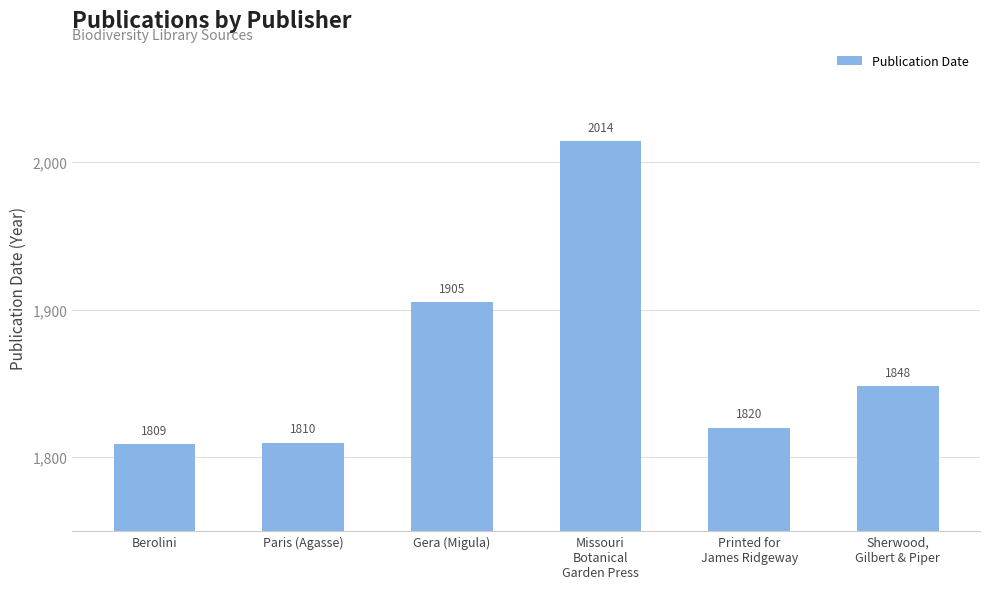

True or false: the data shows 642 at Printed for
James Ridgeway.

False